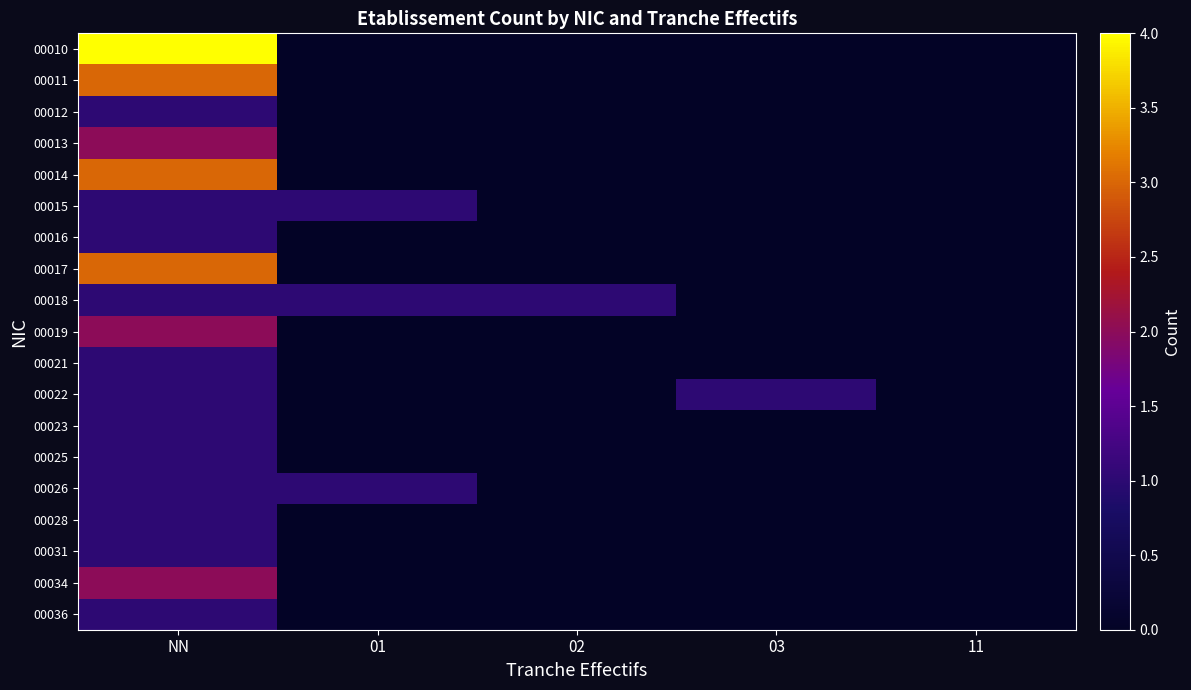

Reading right to left, what are all the values shown in this chart?

00010: 11=0	03=0	02=0	01=0	NN=4
00011: 11=0	03=0	02=0	01=0	NN=3
00012: 11=0	03=0	02=0	01=0	NN=1
00013: 11=0	03=0	02=0	01=0	NN=2
00014: 11=0	03=0	02=0	01=0	NN=3
00015: 11=0	03=0	02=0	01=1	NN=1
00016: 11=0	03=0	02=0	01=0	NN=1
00017: 11=0	03=0	02=0	01=0	NN=3
00018: 11=0	03=0	02=1	01=1	NN=1
00019: 11=0	03=0	02=0	01=0	NN=2
00021: 11=0	03=0	02=0	01=0	NN=1
00022: 11=0	03=1	02=0	01=0	NN=1
00023: 11=0	03=0	02=0	01=0	NN=1
00025: 11=0	03=0	02=0	01=0	NN=1
00026: 11=0	03=0	02=0	01=1	NN=1
00028: 11=0	03=0	02=0	01=0	NN=1
00031: 11=0	03=0	02=0	01=0	NN=1
00034: 11=0	03=0	02=0	01=0	NN=2
00036: 11=0	03=0	02=0	01=0	NN=1